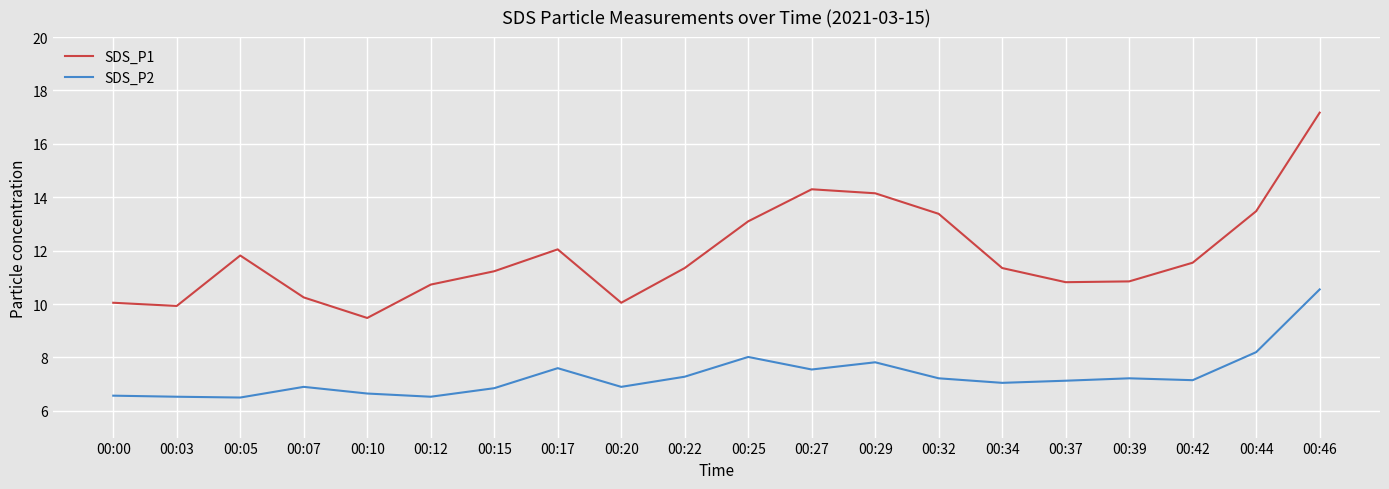

Which category has the highest value in the SDS_P2 series?

00:46